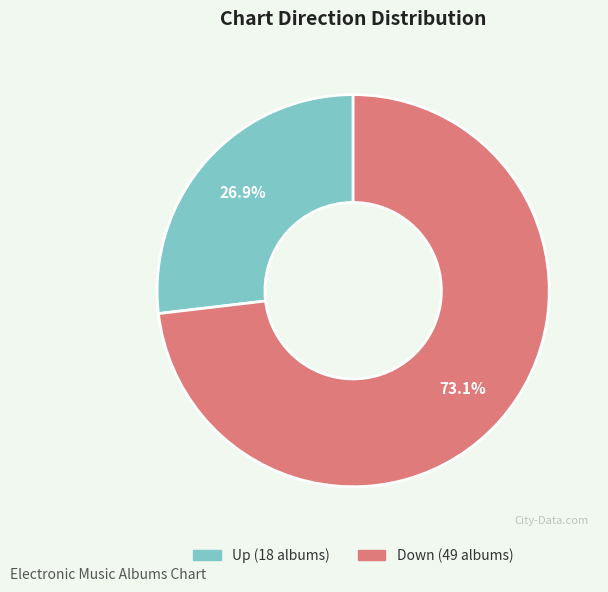

Is there any slice that represents more than half of the pie?

Yes